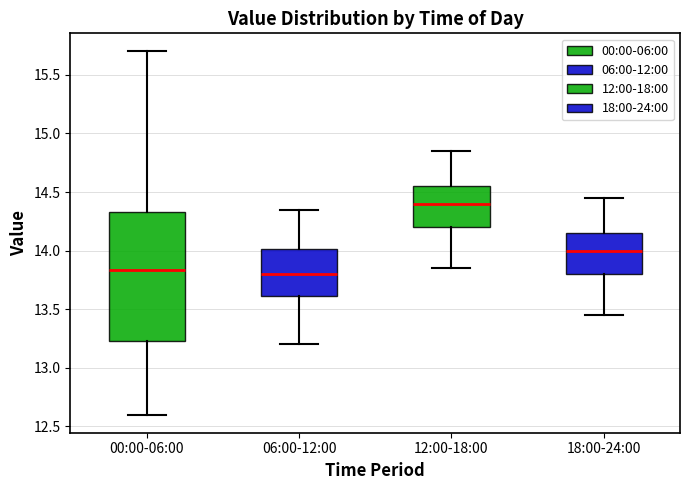

Reading left to right, transcribe this box plot: for each box, give where its median line is, the range the box spans, and where its two whiskers end, as read against the y-axis. The values are not printed on the chart, so give them approximately, as read against the axis.

00:00-06:00: median 13.85, box 13.25 to 14.35, whiskers 12.60 to 15.70
06:00-12:00: median 13.80, box 13.60 to 14.00, whiskers 13.20 to 14.35
12:00-18:00: median 14.40, box 14.20 to 14.55, whiskers 13.85 to 14.85
18:00-24:00: median 14.00, box 13.80 to 14.15, whiskers 13.45 to 14.45